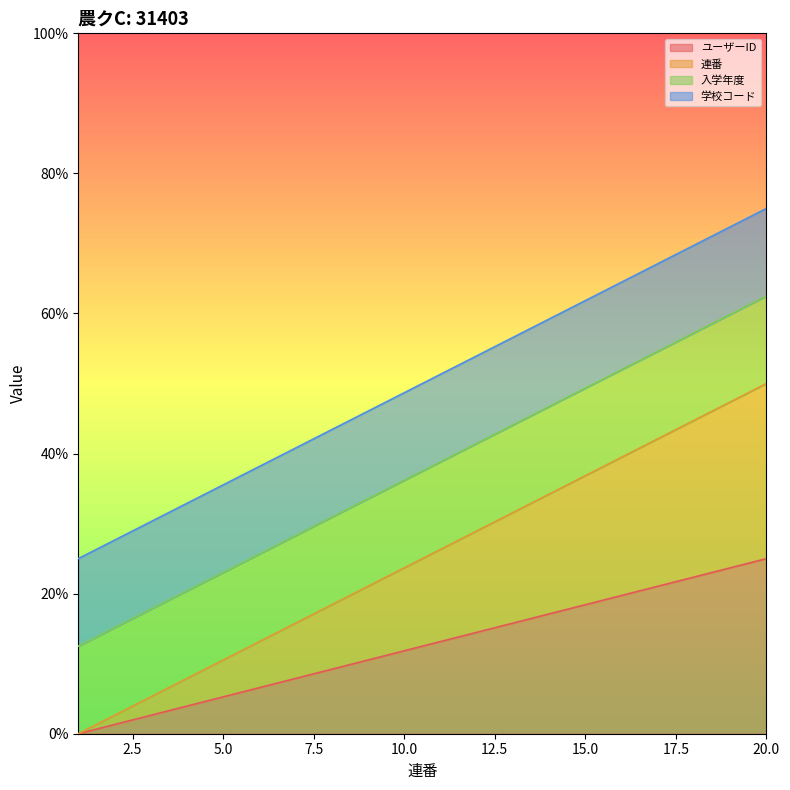

Read the 連番 value at 12.

14.5